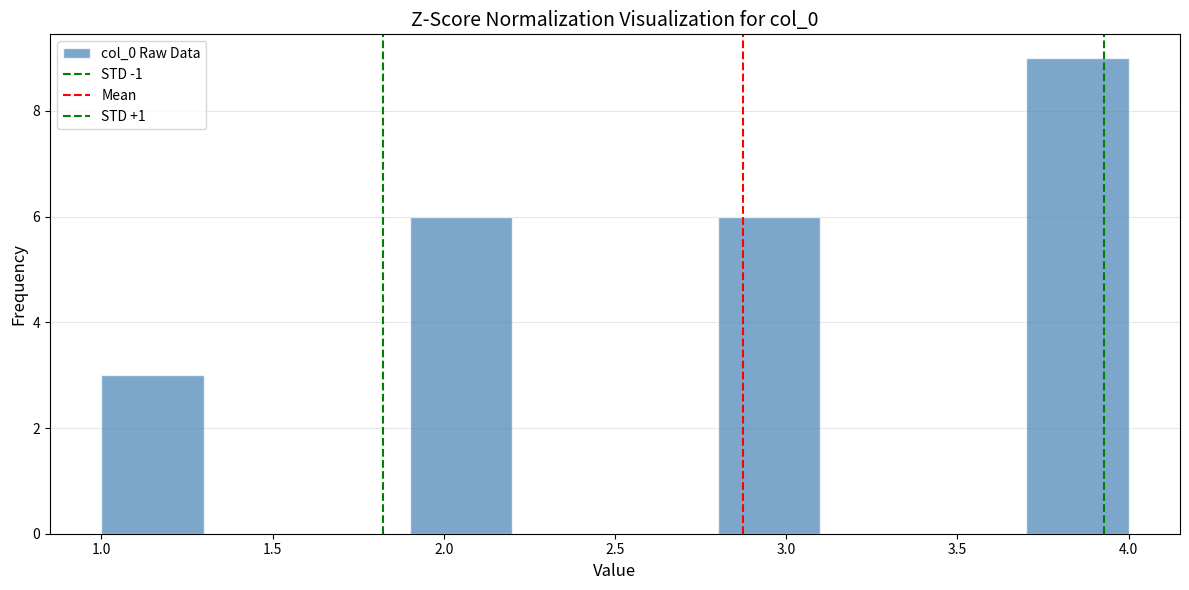

How tall is the bar that spans 2.8 to 3.1 on the x-axis? The values are not printed on the chart, so give them approximately, as read against the axis.

6